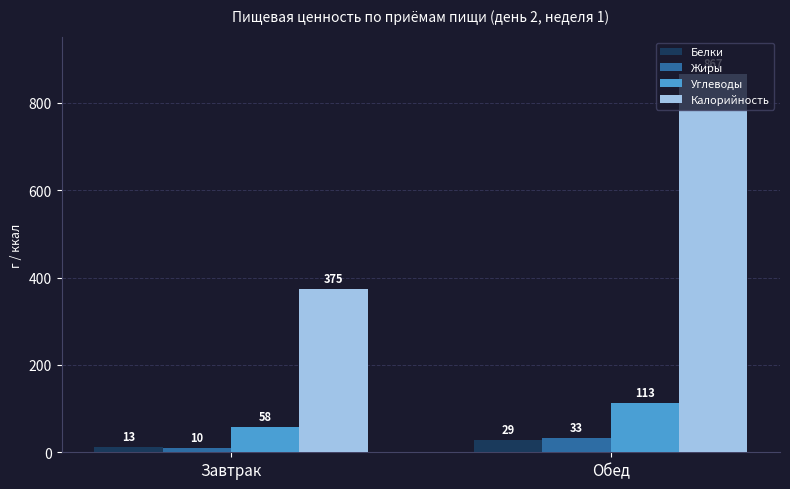

Does the chart contain stacked bars?

No